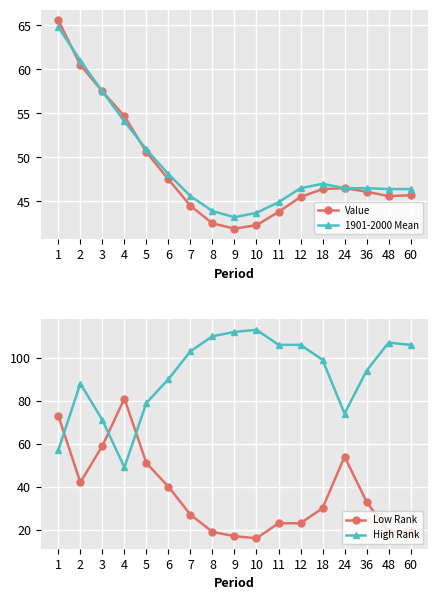

Is the value of Low Rank at 4 greater than the value of Value at 10?

Yes